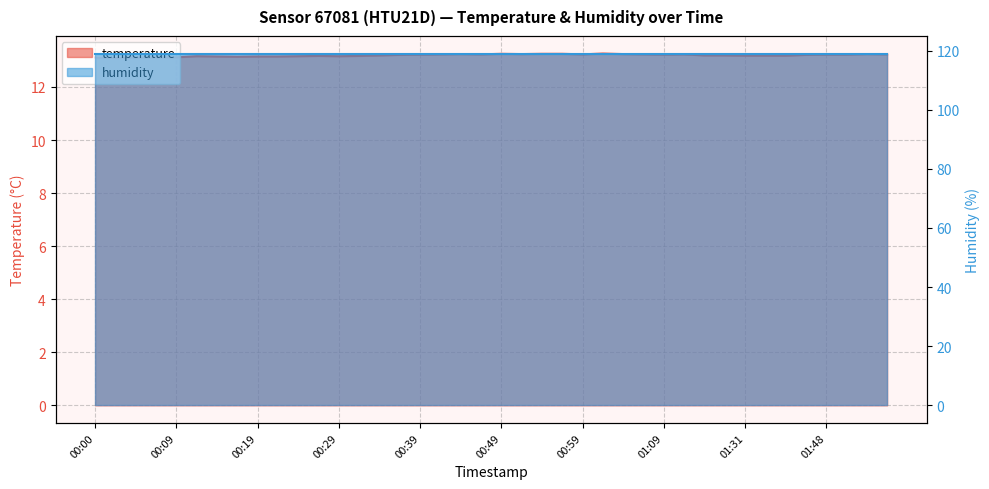

Between 00:14 and 01:50, which is larger?

01:50